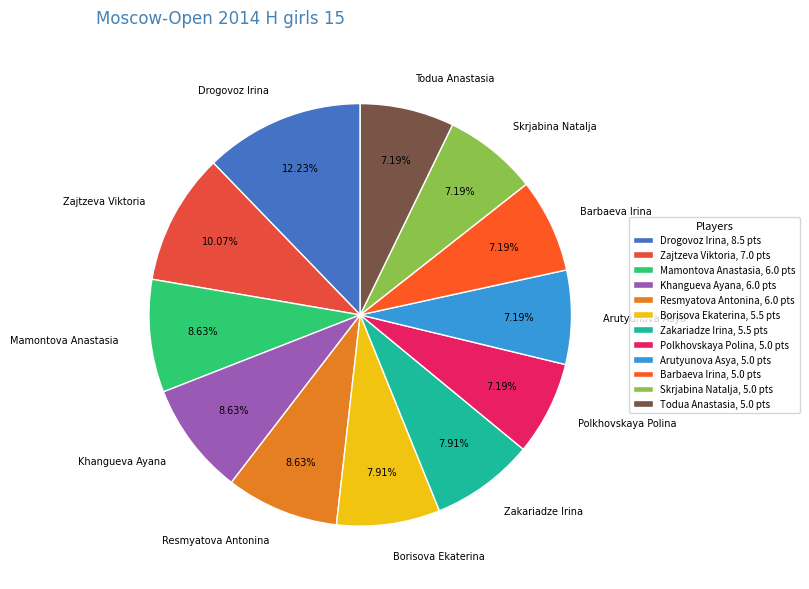

What percentage is the Borisova Ekaterina slice, to the nearest percent?

8%